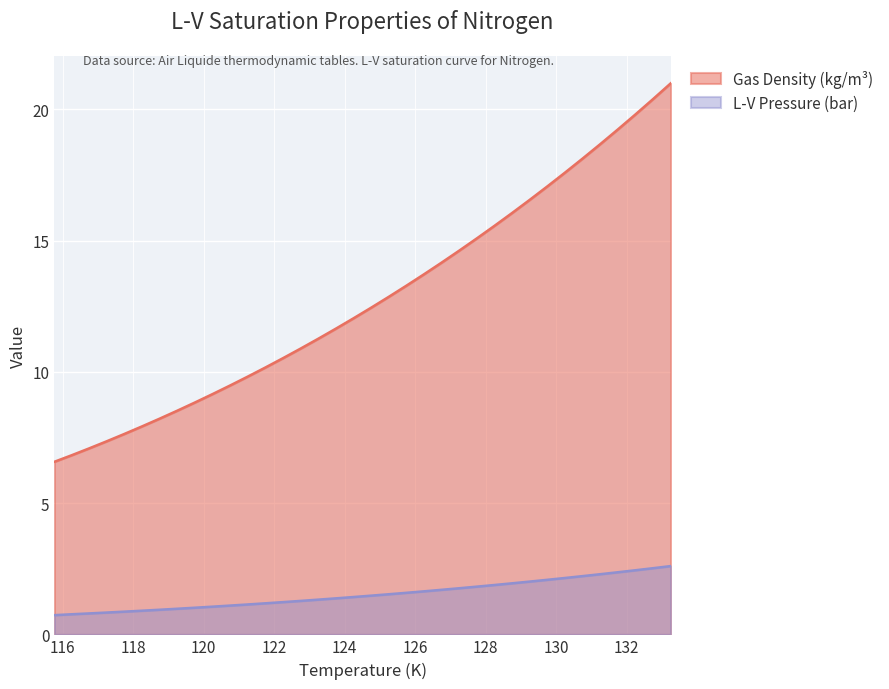

What is the lowest value of the L-V Pressure (bar) series?

0.7